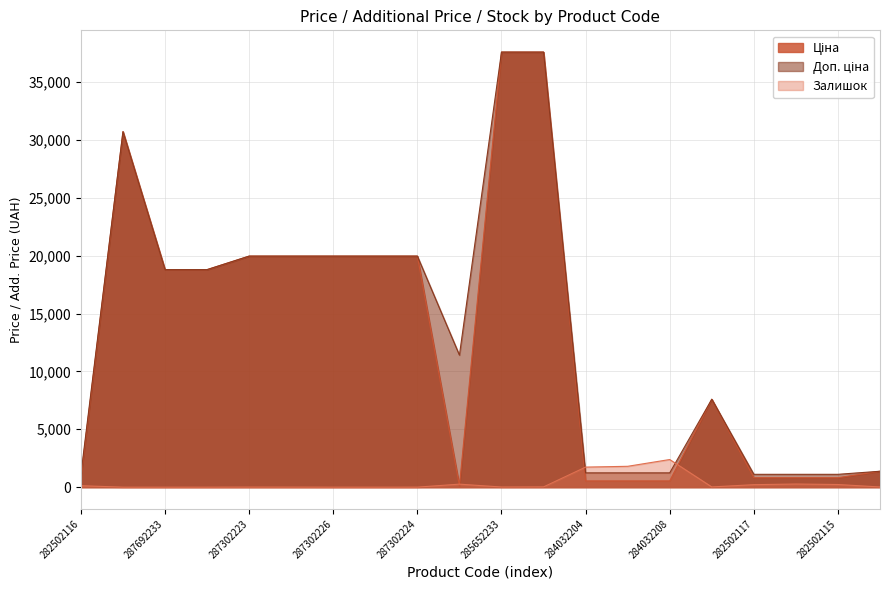

What is the maximum value for Доп. ціна?

37593.6